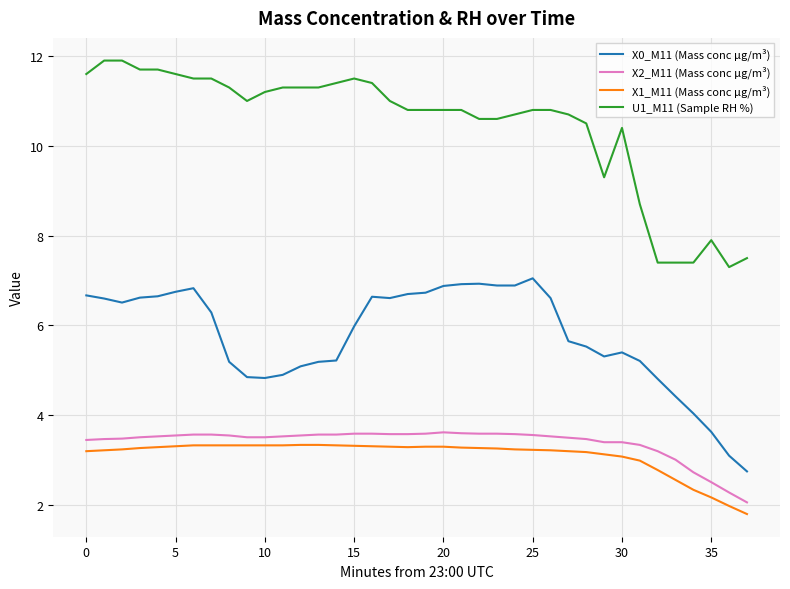

What is the difference between the maximum and minimum values in the X2_M11 (Mass conc μg/m³) series?

1.6